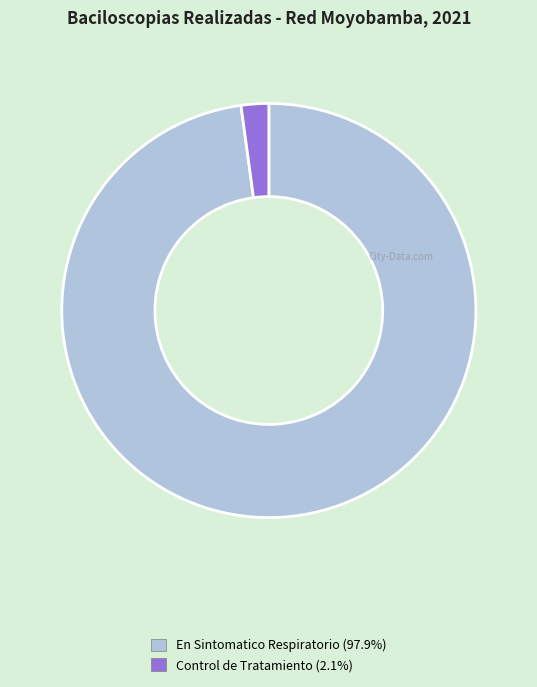

What is the ratio of the value at En Sintomatico Respiratorio (97.9%) to the value at Control de Tratamiento (2.1%)?

45.6